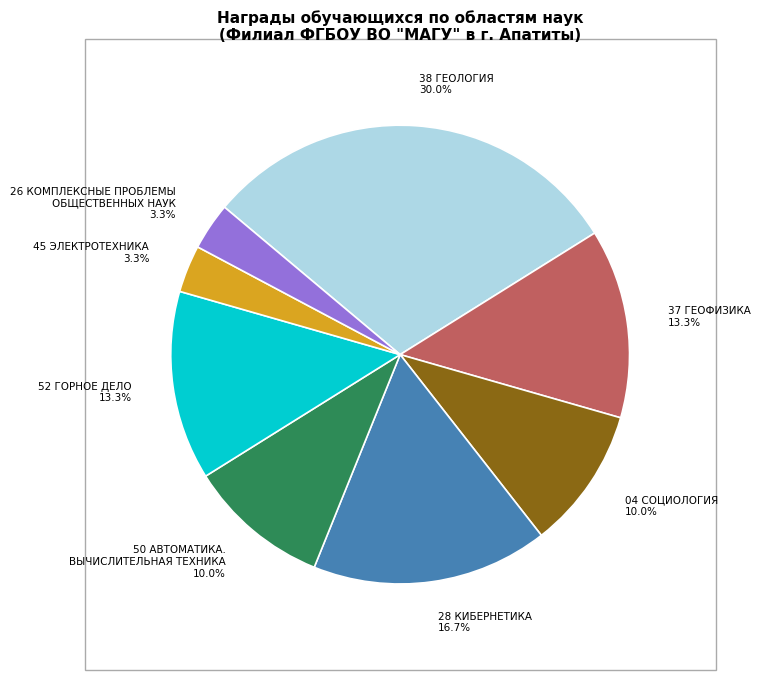

How many segments does this pie chart have?

8